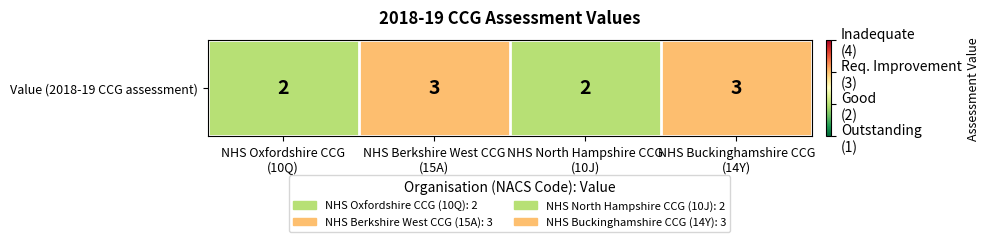

What is the greatest value displayed?

3